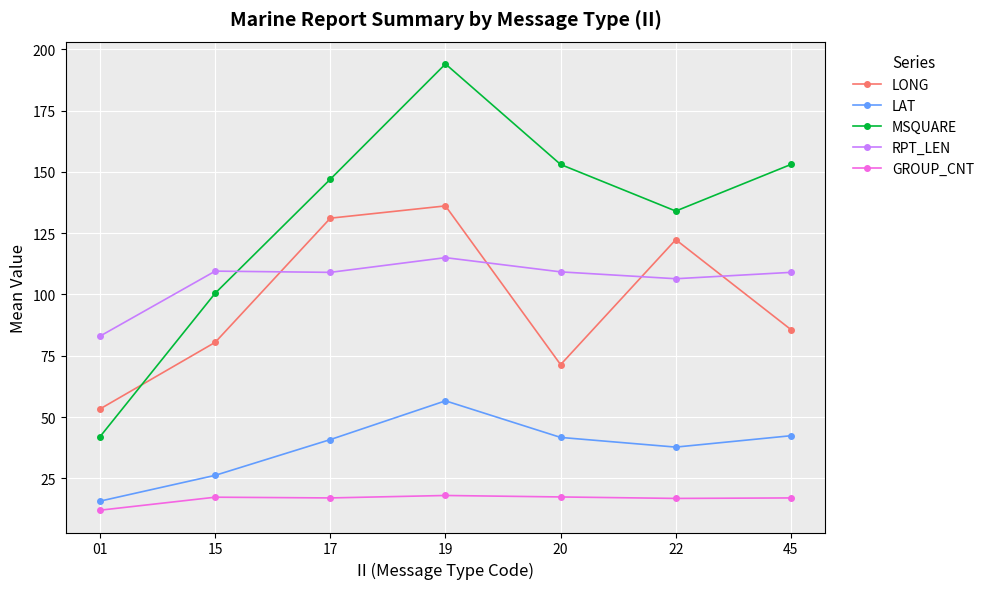

What is the difference between the highest and lowest values at 22?

117.2